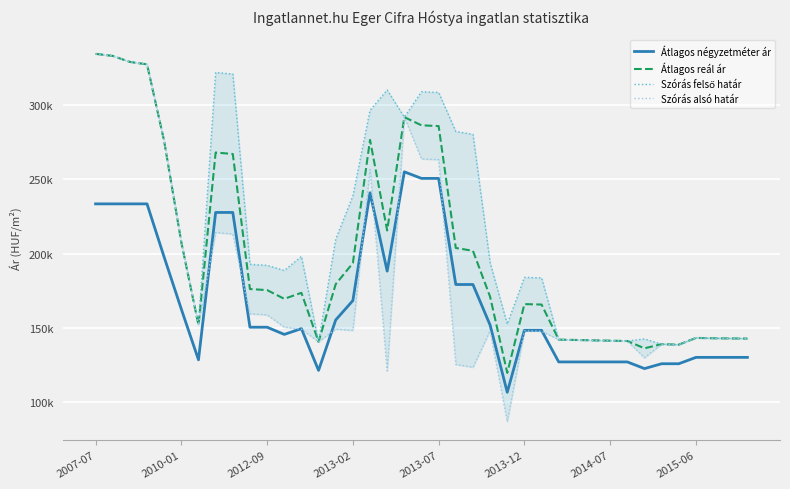

What is the approximate value of Szórás alsó határ at 2007-07?

334531